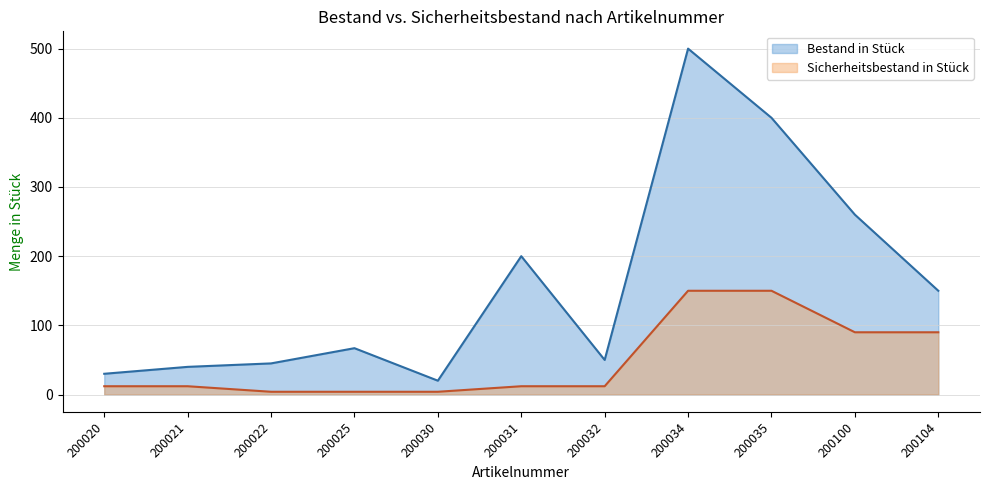

Which series has the largest range (max minus min)?

Bestand in Stück